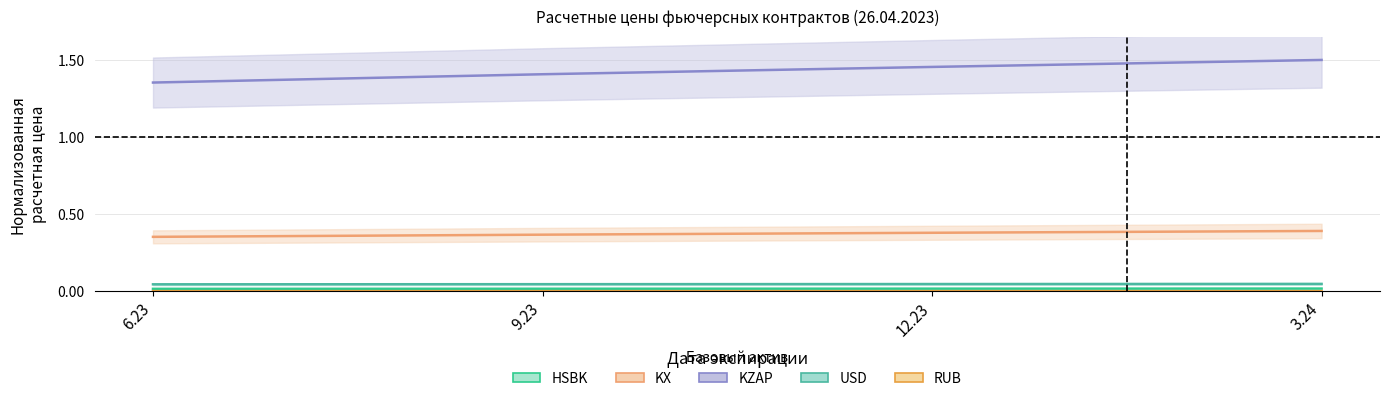

What is the label of the 2nd point from the left?

9.23